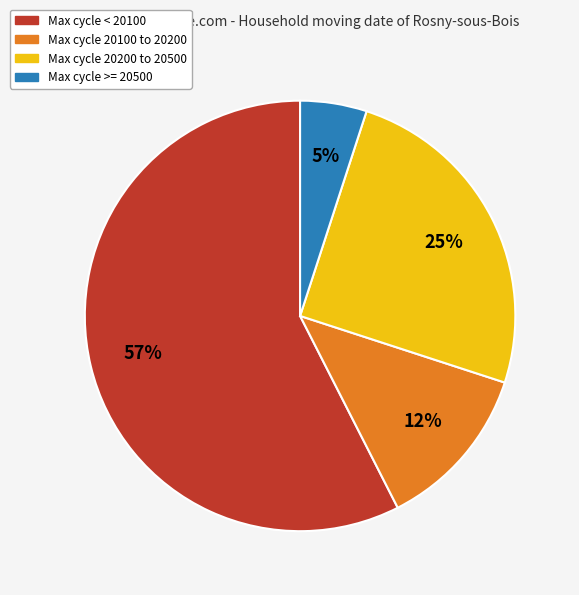

Is there a majority slice in this chart?

Yes